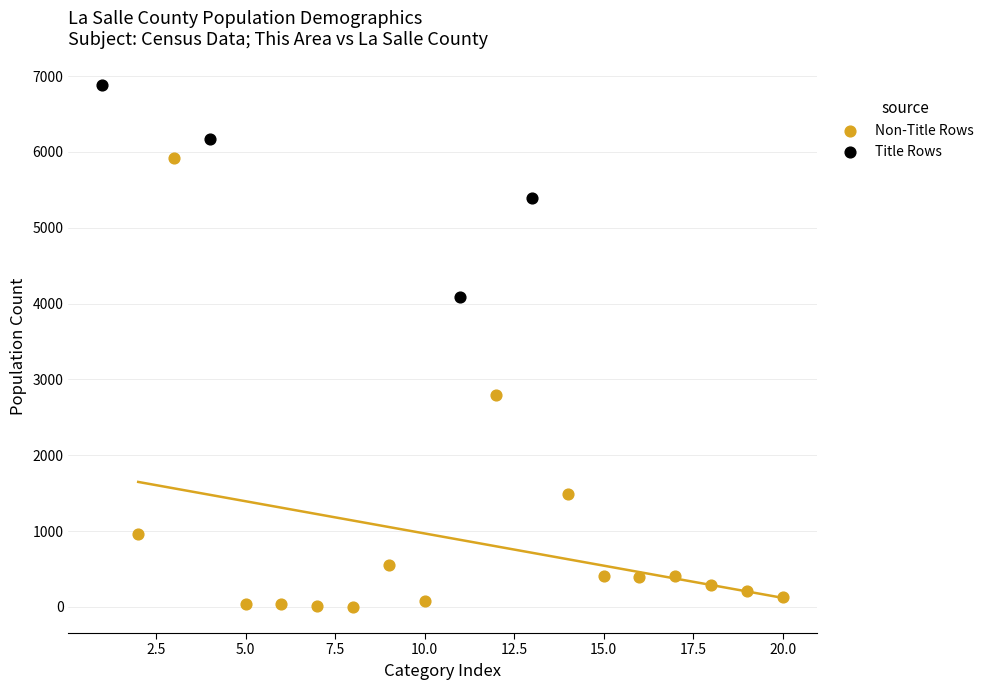

Which series has the widest spread of Y values?

Non-Title Rows